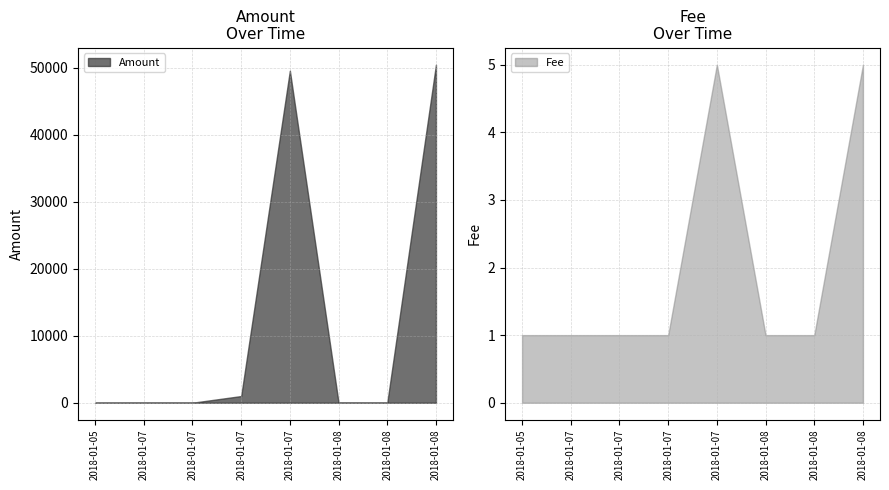

Does the chart have visible grid lines?

Yes